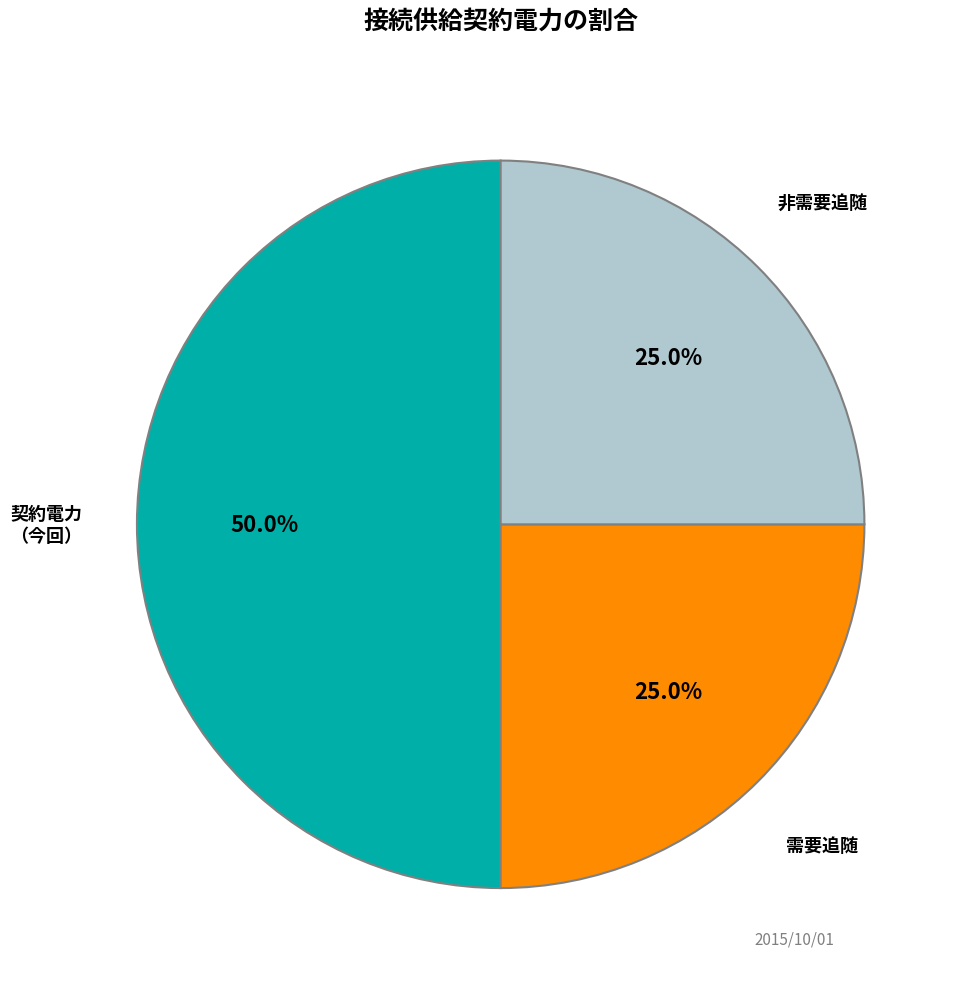

How many slices are in this pie chart?

3